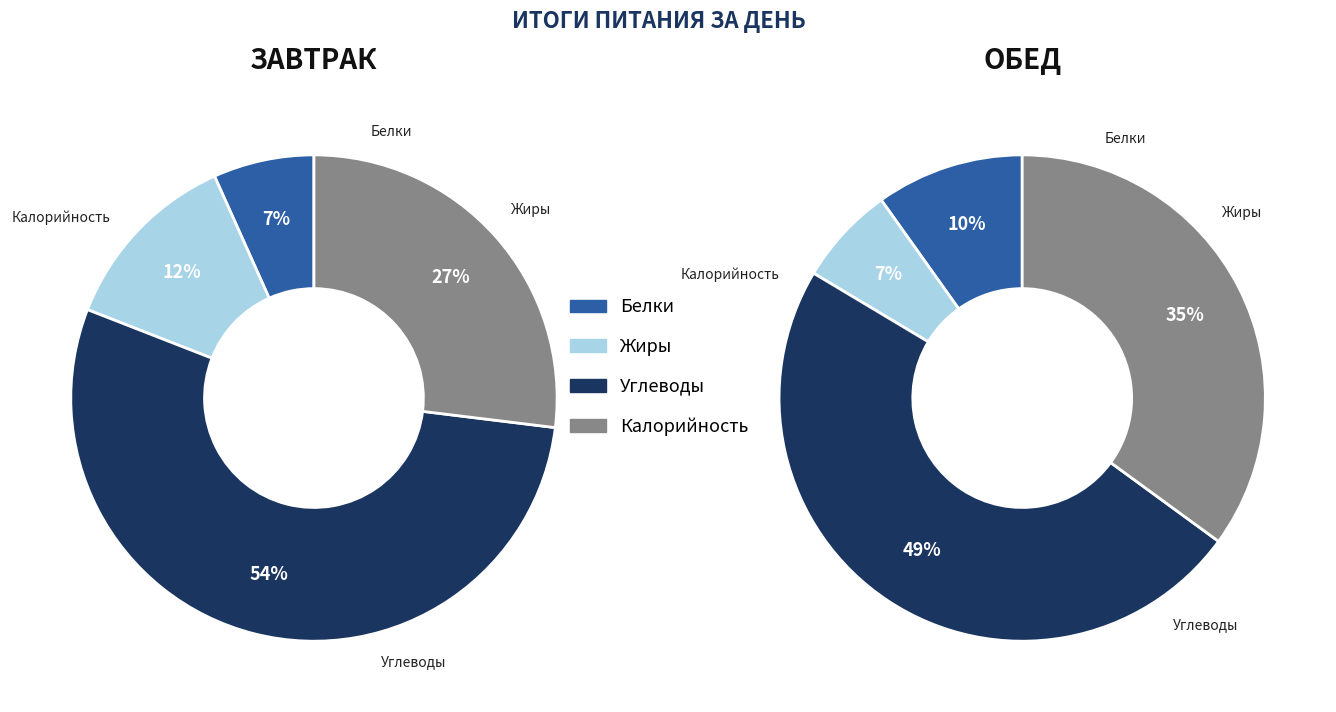

What is the smallest slice in the pie chart?

Обед